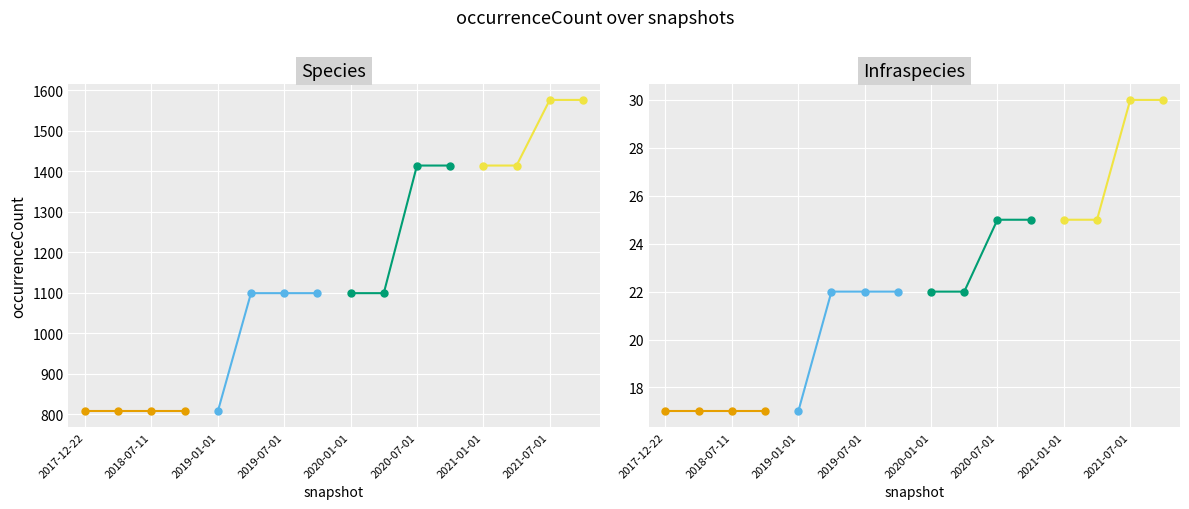

True or false: Species has more than 2 interior local peaks.

False